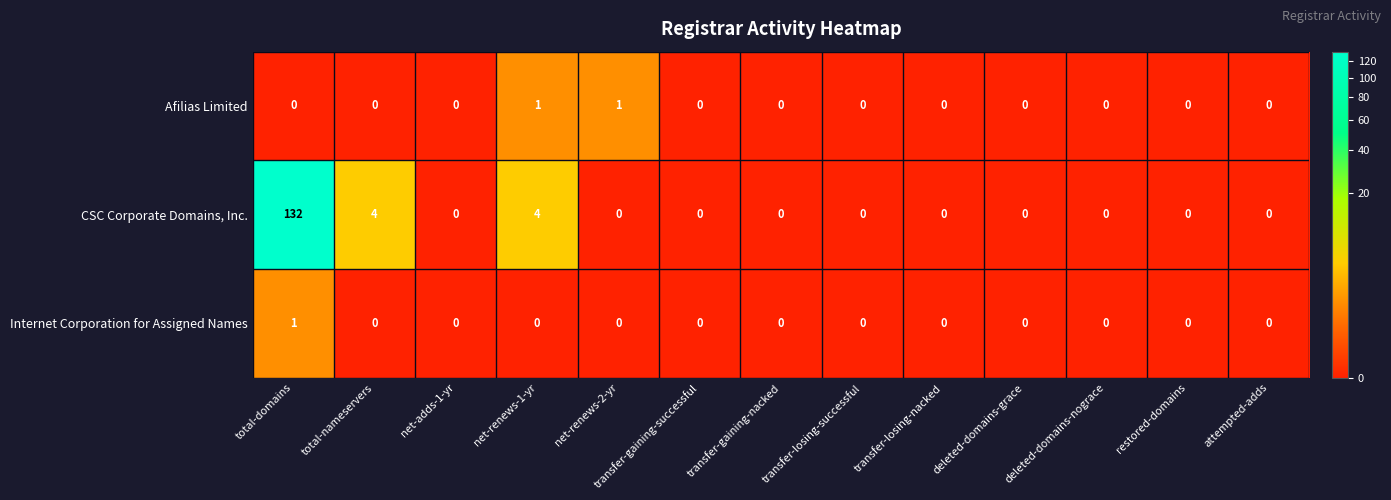

Is it true that Afilias Limited equals 0 at deleted-domains-grace?

True